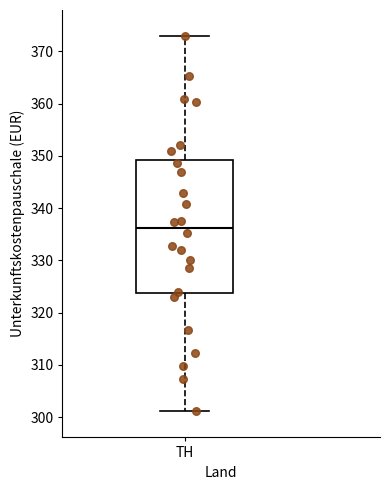

Where does the median line of the box for TH sit on the y-axis? The values are not printed on the chart, so give them approximately, as read against the axis.

336